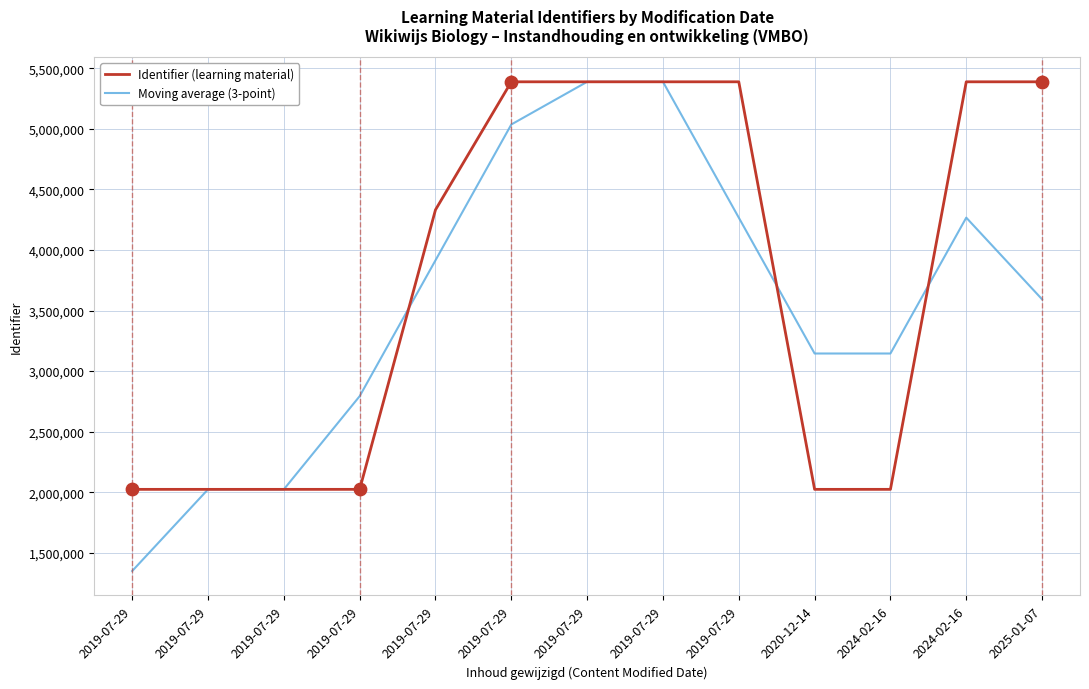

What are all the series names shown in the legend?

Identifier (learning material), Moving average (3-point)